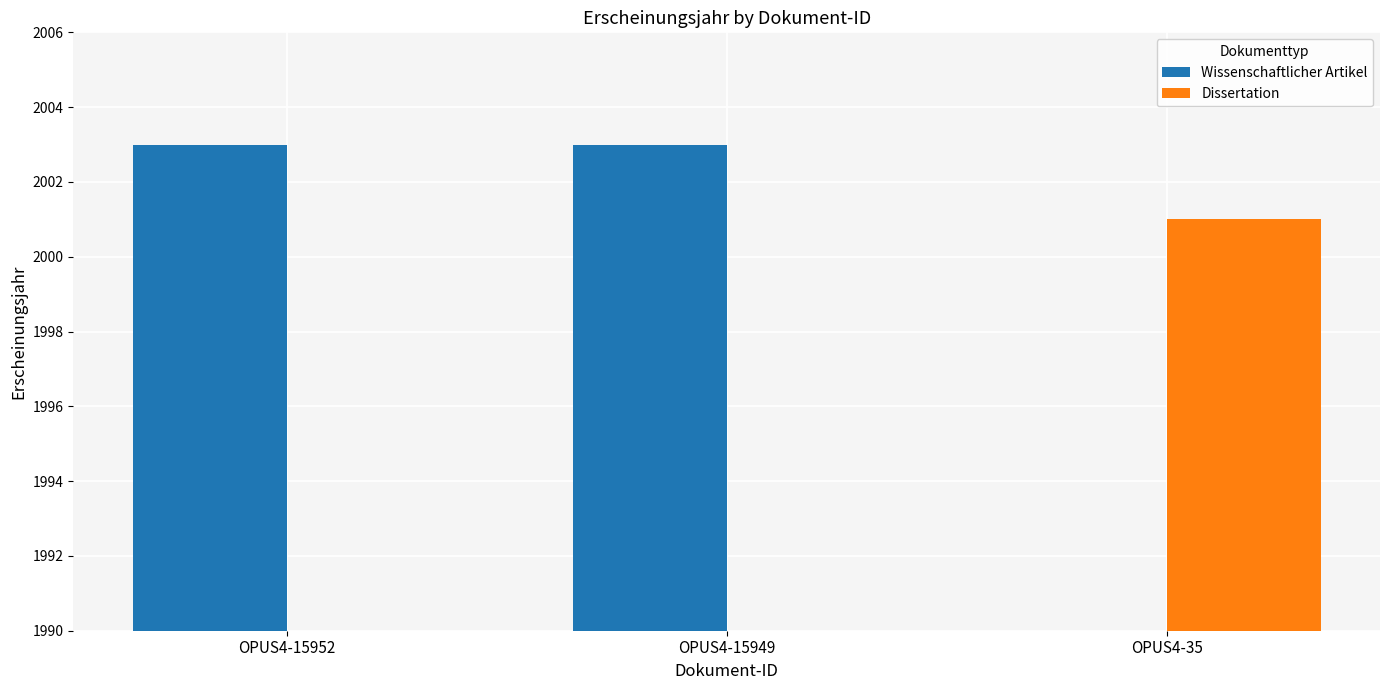

Reading left to right, transcribe all the data shown in this chart.

Wissenschaftlicher Artikel: OPUS4-15952=2003	OPUS4-15949=2003	OPUS4-35=0
Dissertation: OPUS4-15952=0	OPUS4-15949=0	OPUS4-35=2001